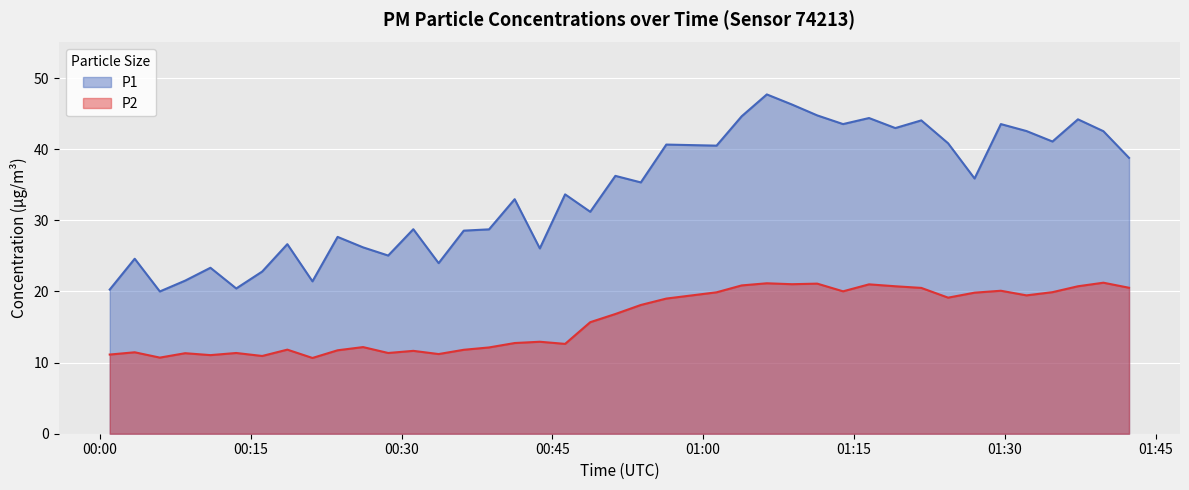

Rank the categories by P2 value from lowest to highest.

2023-09-19T00:21:08, 2023-09-19T00:05:57, 2023-09-19T00:16:08, 2023-09-19T00:10:59, 2023-09-19T00:00:58, 2023-09-19T00:33:41, 2023-09-19T00:08:28, 2023-09-19T00:13:33, 2023-09-19T00:28:40, 2023-09-19T00:03:27, 2023-09-19T00:31:10, 2023-09-19T00:23:38, 2023-09-19T00:36:11, 2023-09-19T00:18:38, 2023-09-19T00:38:42, 2023-09-19T00:26:10, 2023-09-19T00:46:16, 2023-09-19T00:41:15, 2023-09-19T00:43:45, 2023-09-19T00:48:46, 2023-09-19T00:51:16, 2023-09-19T00:53:48, 2023-09-19T00:56:20, 2023-09-19T01:24:22, 2023-09-19T01:32:10, 2023-09-19T01:27:00, 2023-09-19T01:01:20, 2023-09-19T01:34:45, 2023-09-19T01:13:55, 2023-09-19T01:29:37, 2023-09-19T01:21:42, 2023-09-19T01:42:22, 2023-09-19T01:19:07, 2023-09-19T01:37:17, 2023-09-19T01:03:50, 2023-09-19T01:16:30, 2023-09-19T01:08:50, 2023-09-19T01:11:21, 2023-09-19T01:06:20, 2023-09-19T01:39:49